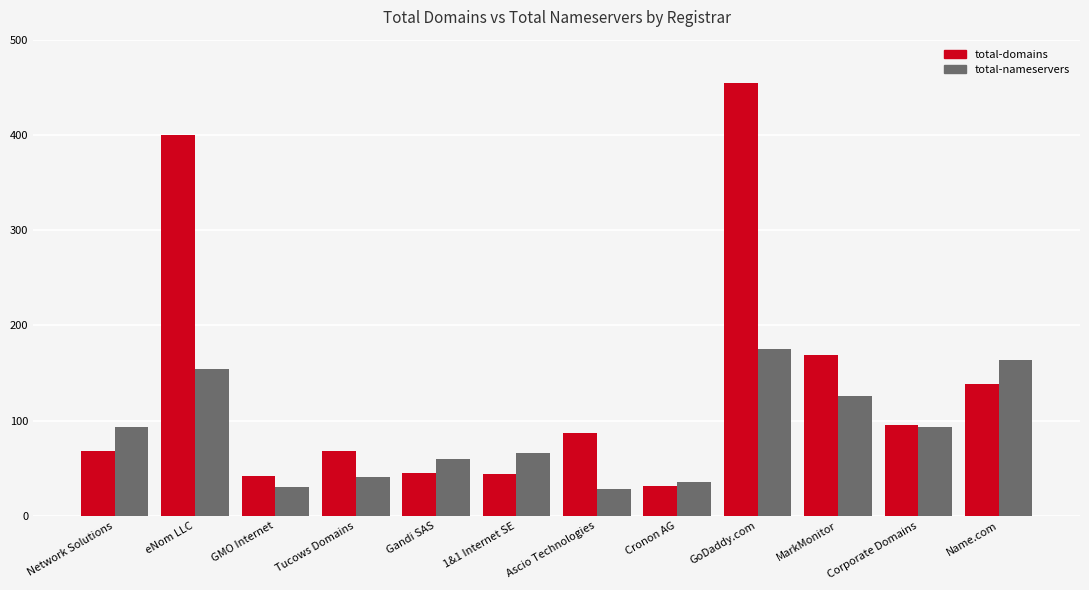

List the series in order of their overall mean, highest first.

total-domains, total-nameservers